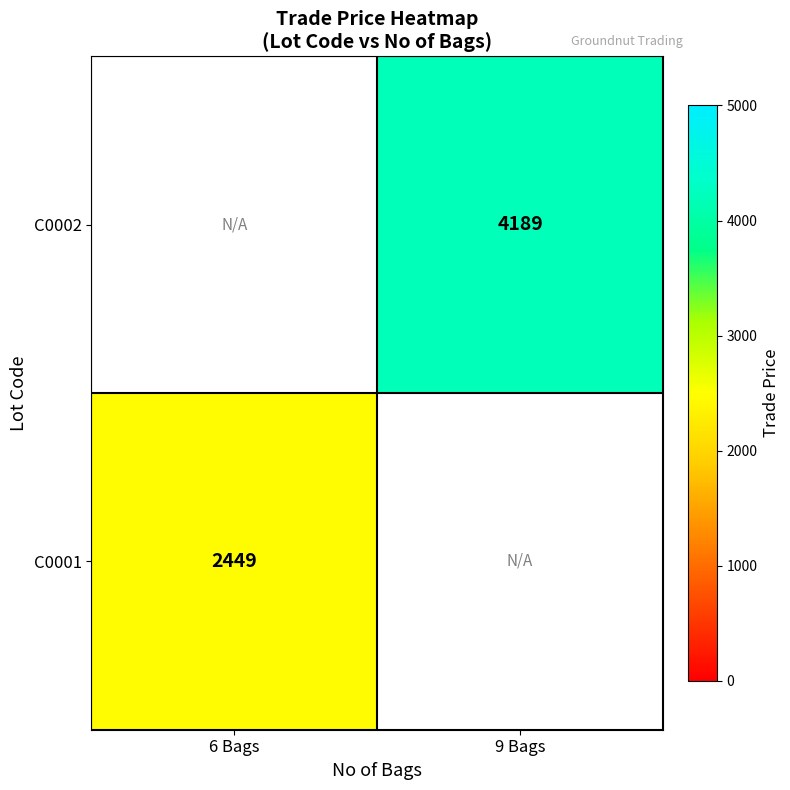

Is it true that C0002 equals 6373 at 9 Bags?

False